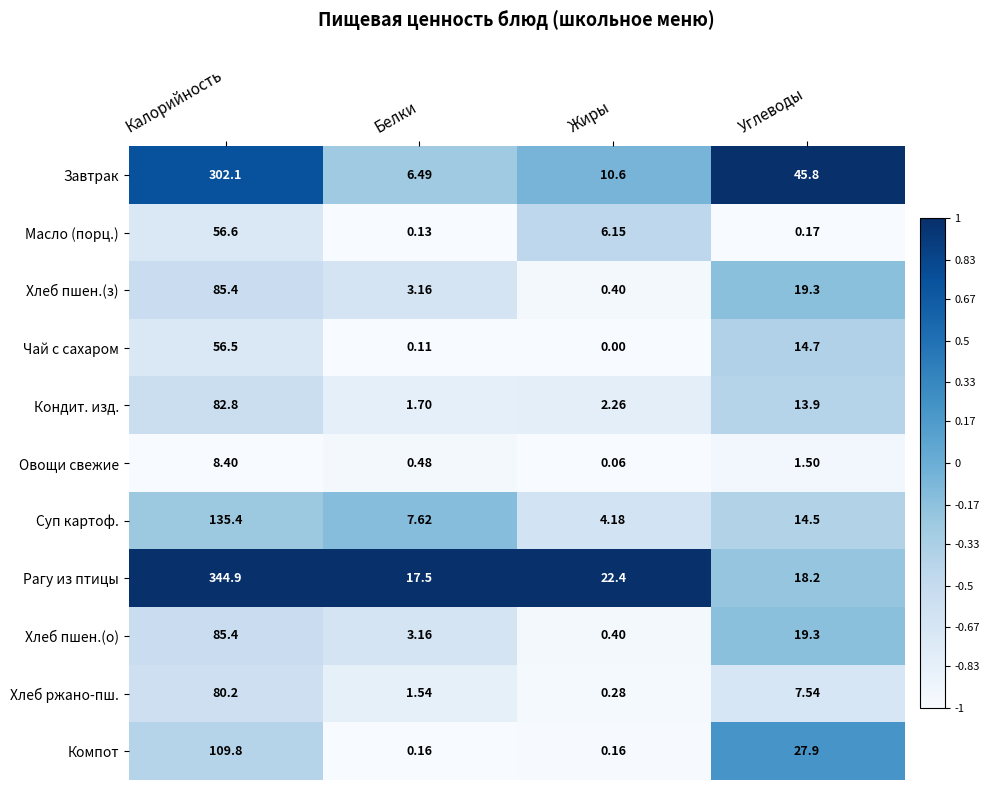

Which series has the largest total across all categories?

Рагу из птицы